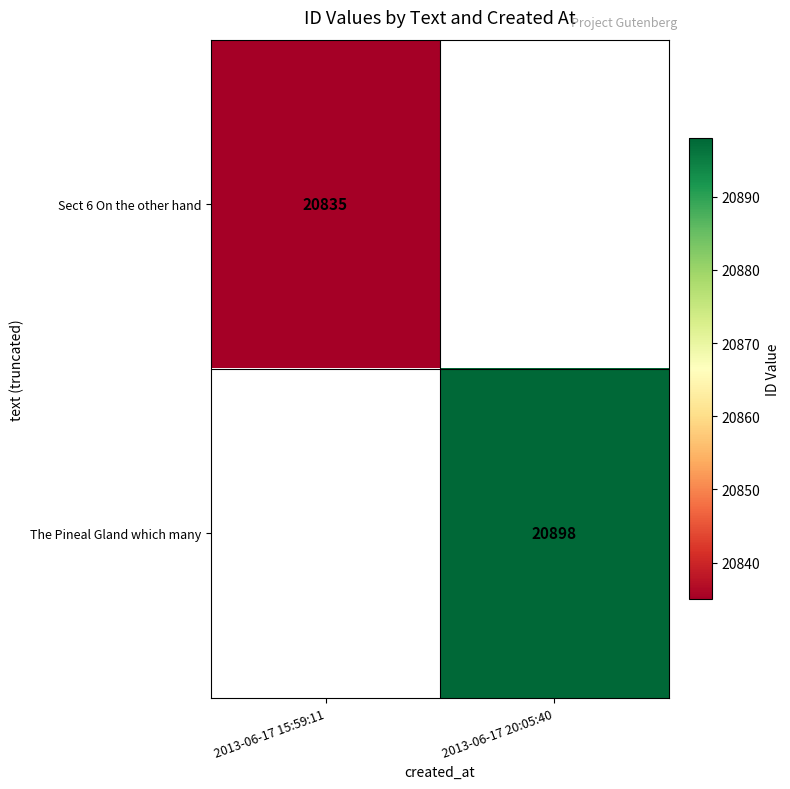

True or false: Sect 6 On the other hand has a value of 4976 at 2013-06-17 15:59:11.

False